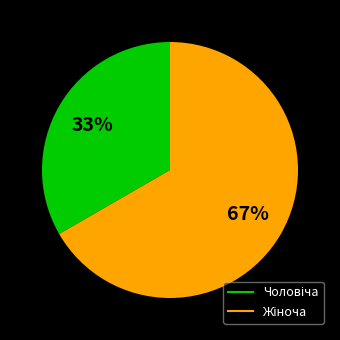

Is there any slice that represents more than half of the pie?

Yes